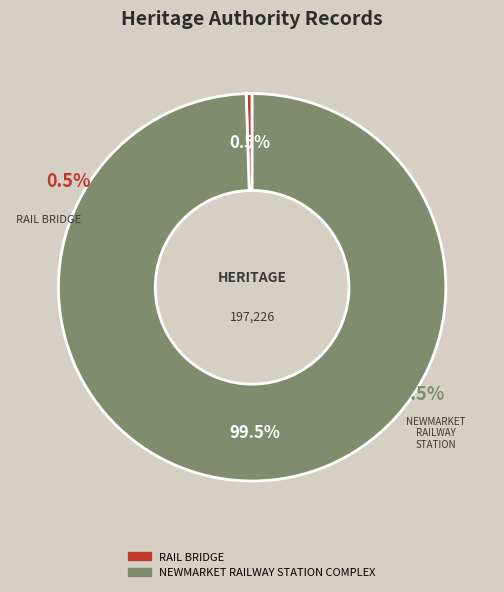

Approximately how many times larger is the value at NEWMARKET RAILWAY STATION COMPLEX compared to RAIL BRIDGE?

203.8